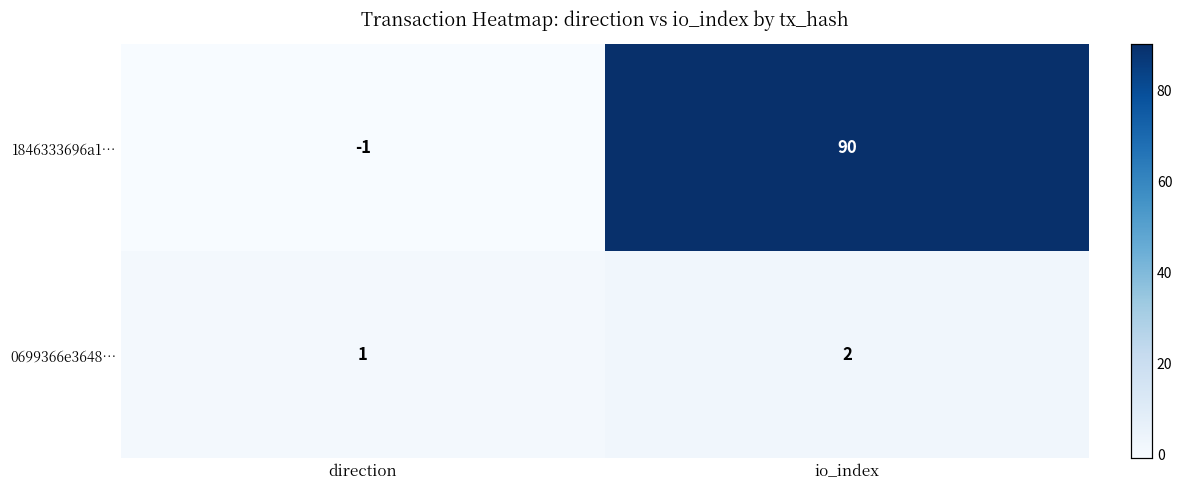

What is the sum of the 0699366e3648… values at direction and io_index?

3